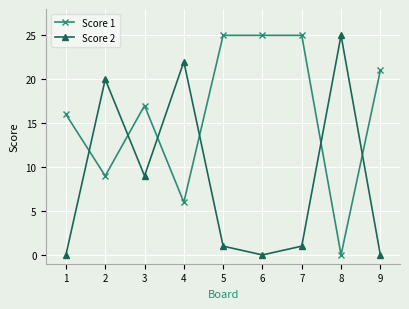

Reading right to left, transcribe all the data shown in this chart.

Score 1: 9=21	8=0	7=25	6=25	5=25	4=6	3=17	2=9	1=16
Score 2: 9=0	8=25	7=1	6=0	5=1	4=22	3=9	2=20	1=0